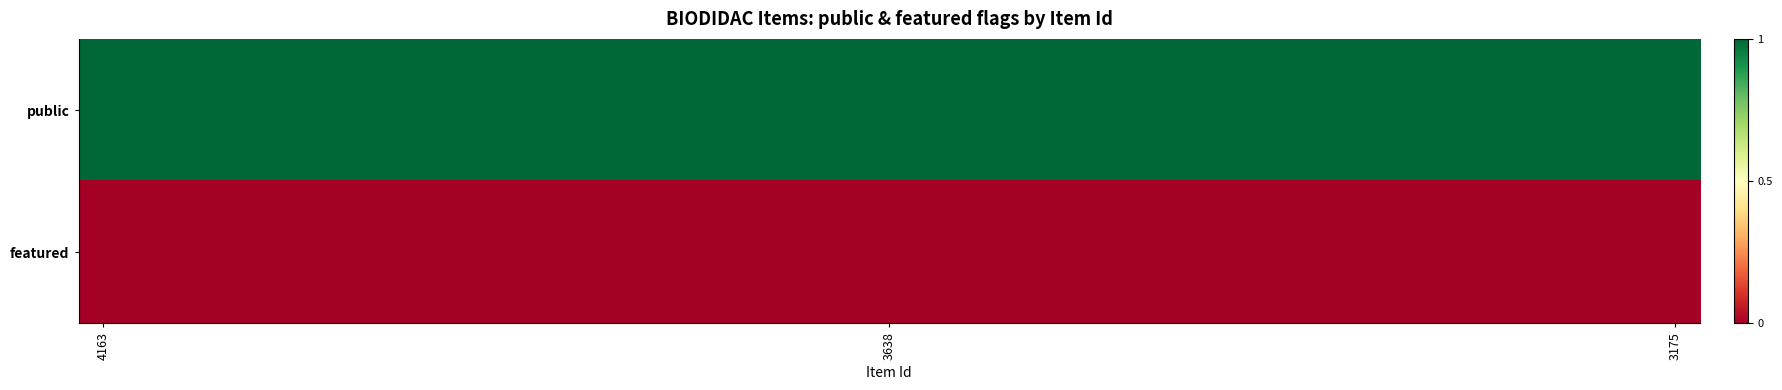

How many series are shown in this chart?

2